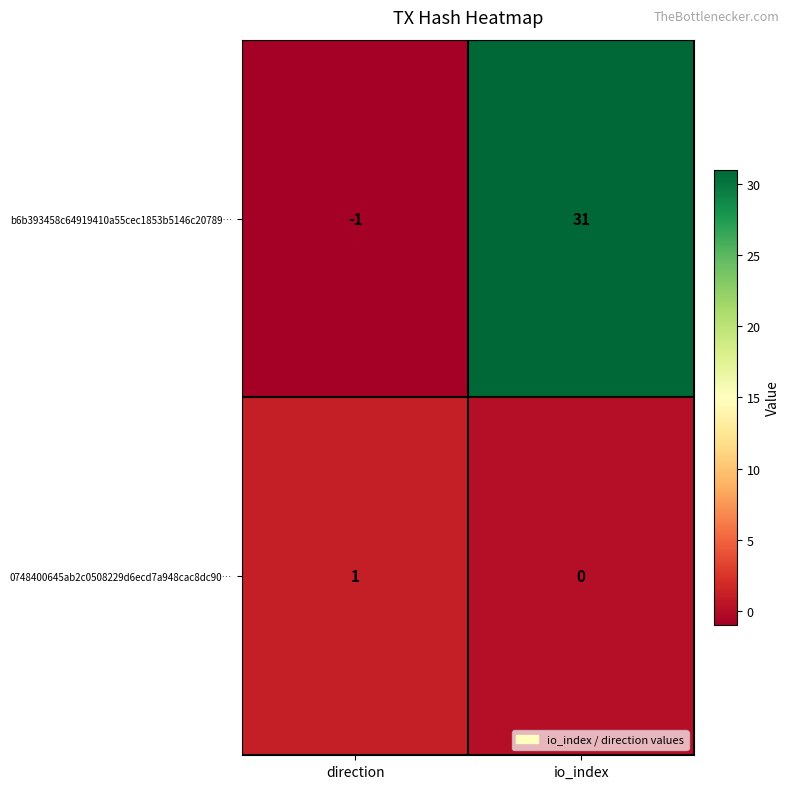

At which label does b6b393458c64919410a55cec1853b5146c20789… reach its peak?

io_index